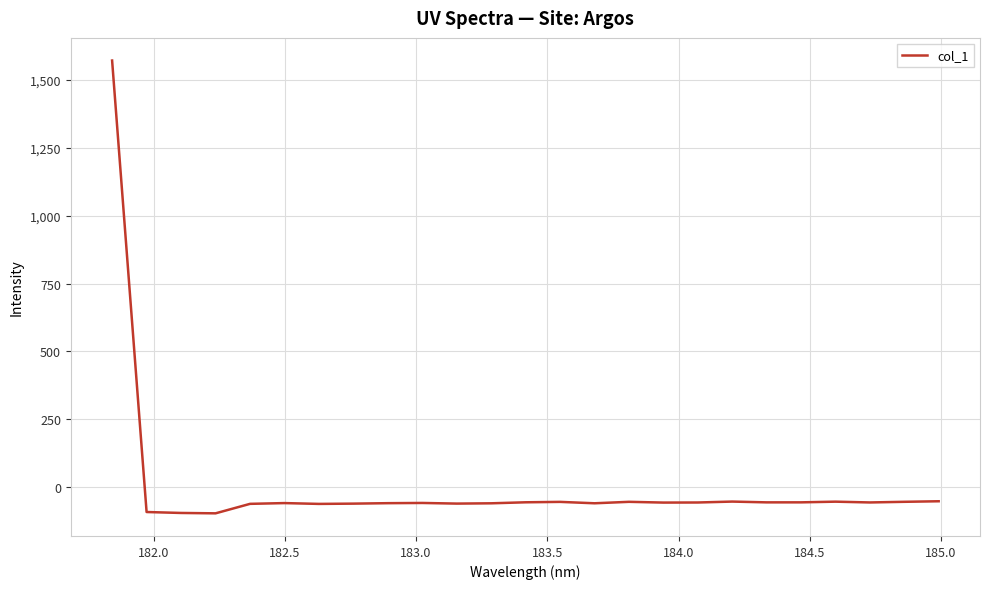

Count the number of data series in this chart.

1